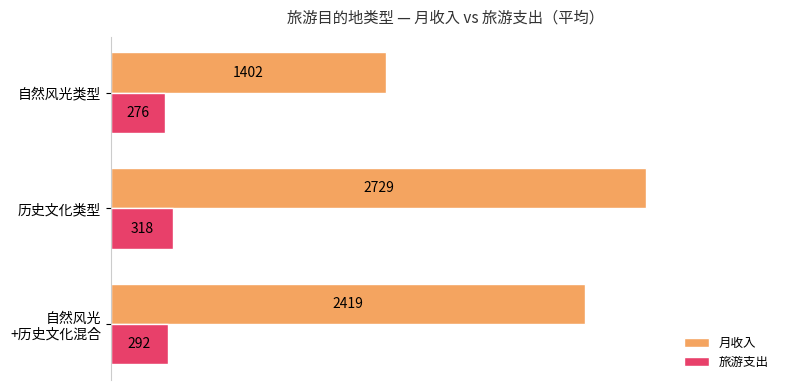

Count the 旅游支出 values in the range 276 to 318.

3